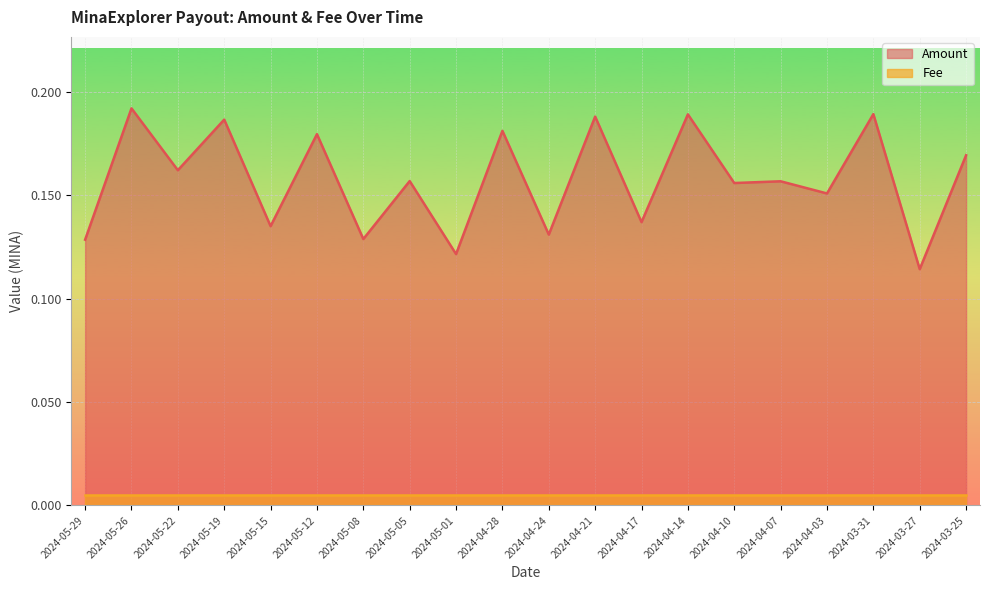

Reading right to left, extract all data points from this chart.

0.2	0.1	0.2	0.2	0.2	0.2	0.2	0.1	0.2	0.1	0.2	0.1	0.2	0.1	0.2	0.1	0.2	0.2	0.2	0.1